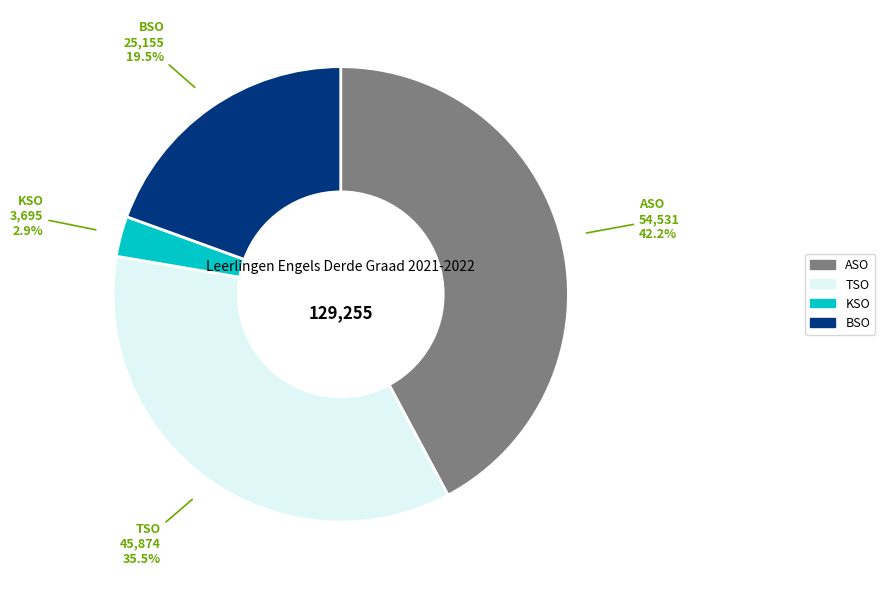

How many segments does this pie chart have?

4